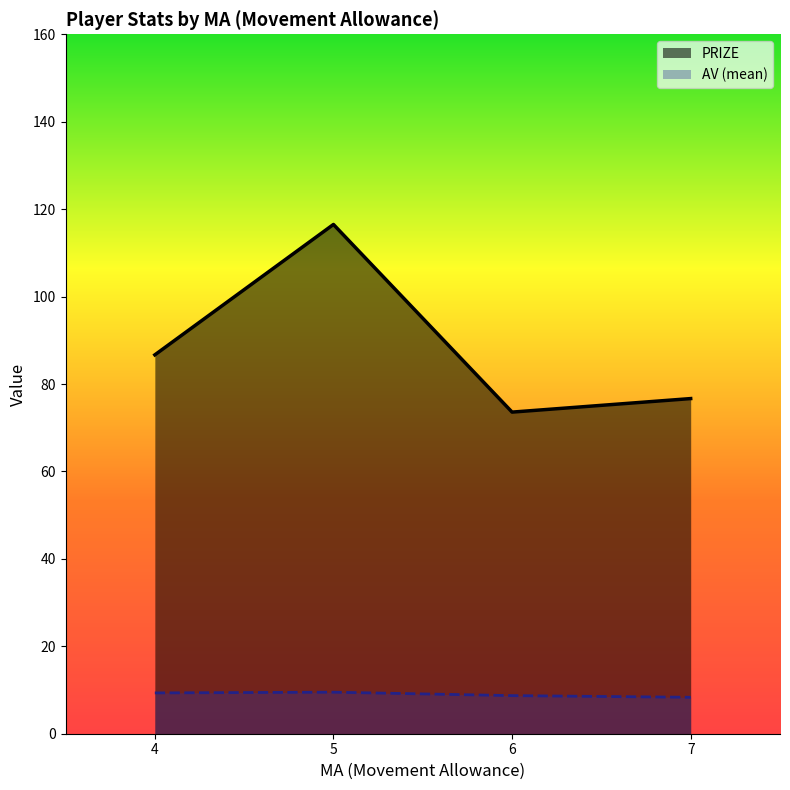

Rank the categories by PRIZE value from highest to lowest.

5, 4, 7, 6